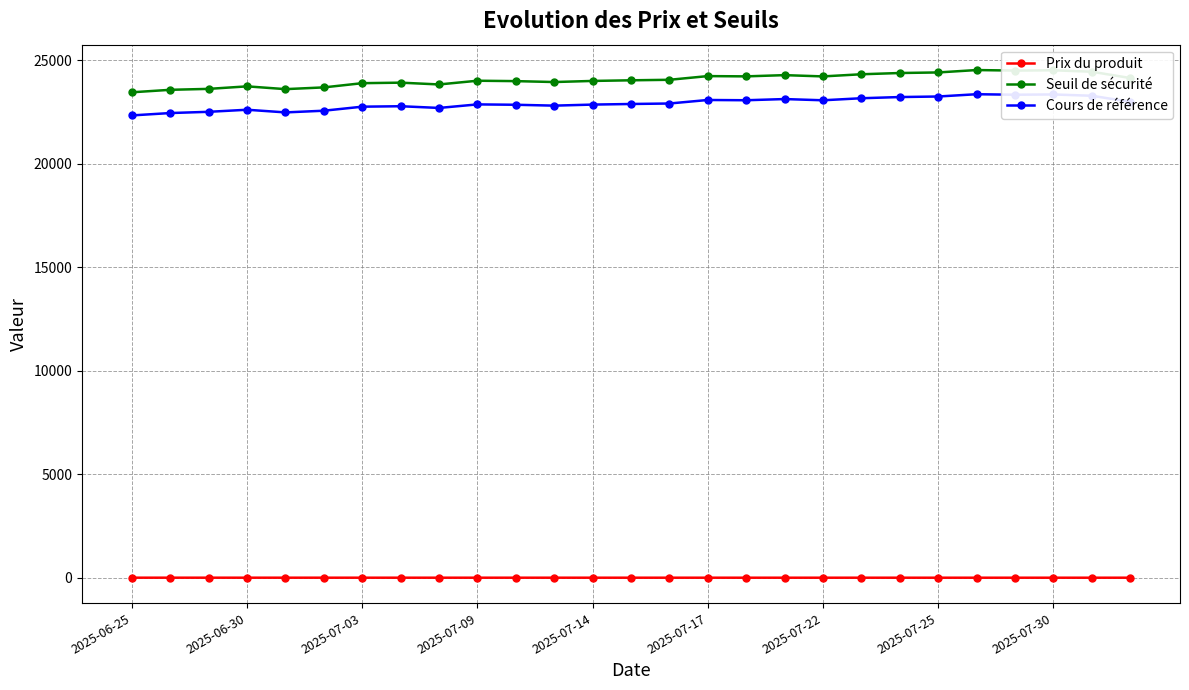

What is the minimum value for Seuil de sécurité?

23450.0